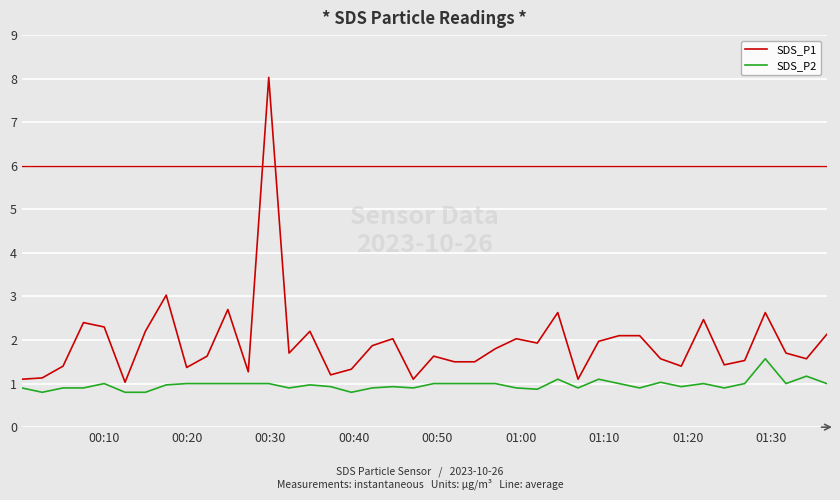

Which series has the largest total across all categories?

SDS_P1